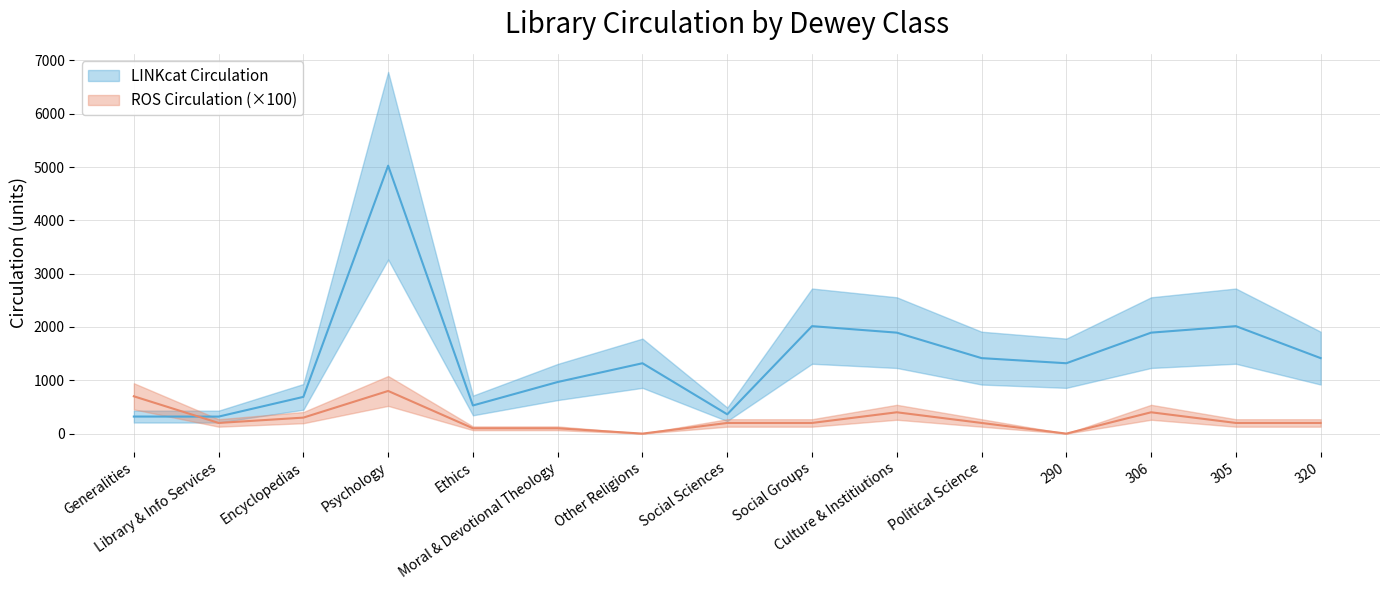

What is the difference between the LINKcat Circulation values at Ethics and Generalities?

208